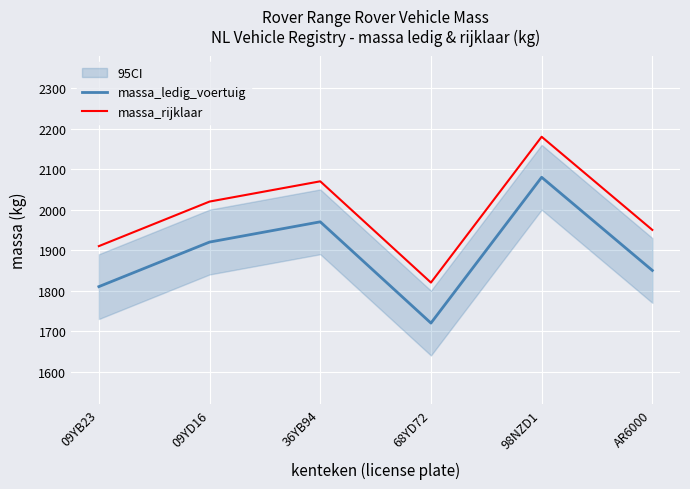

What are all the series names shown in the legend?

massa_ledig_voertuig, massa_rijklaar